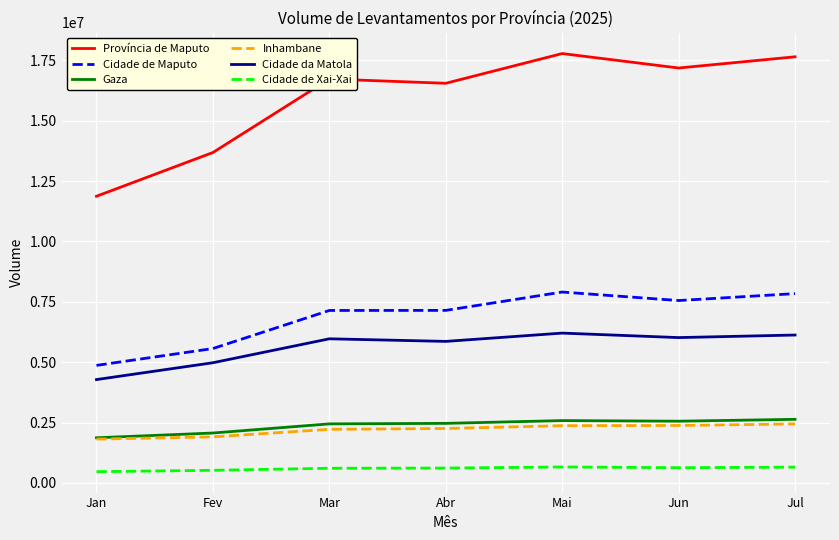

Is it true that Inhambane equals 2377645 at Jun?

True